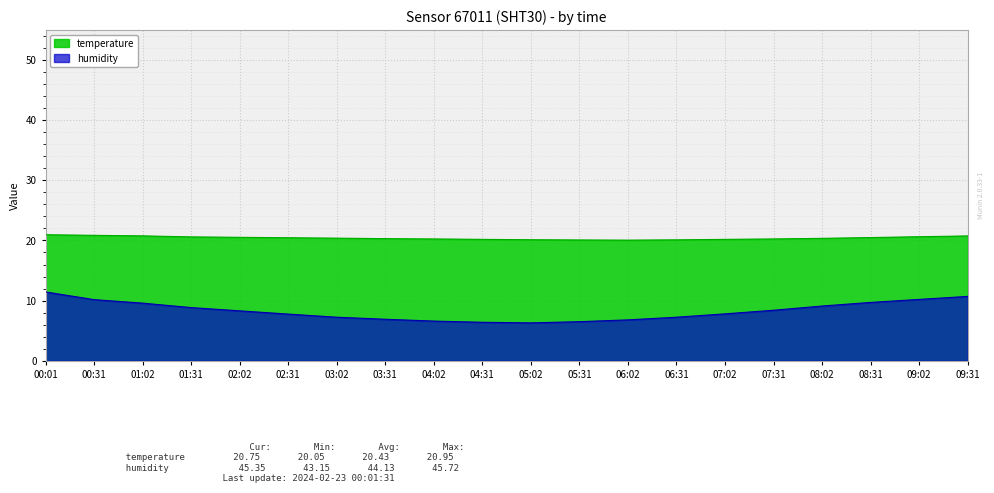

What is the difference between the maximum and minimum values in the temperature series?

0.9